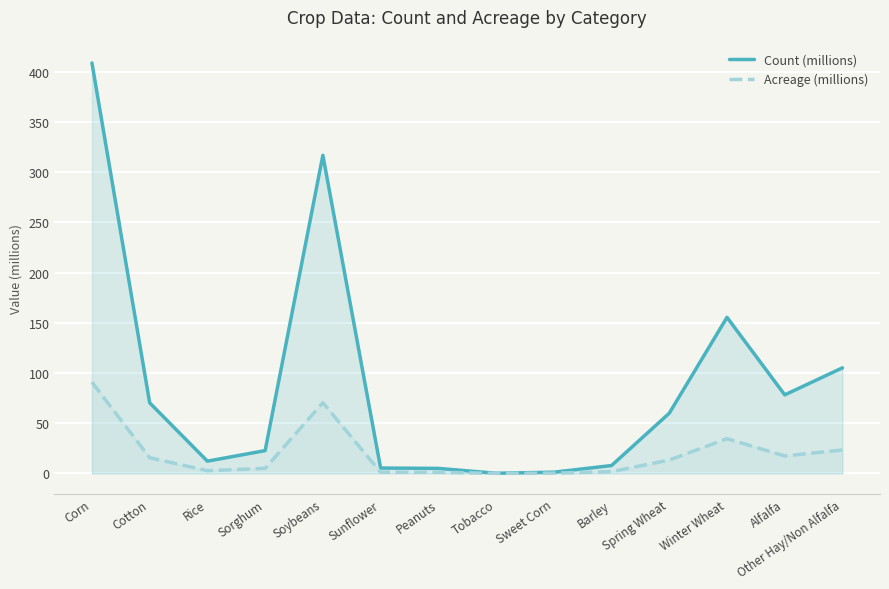

Does the chart display data point markers on the line(s)?

No